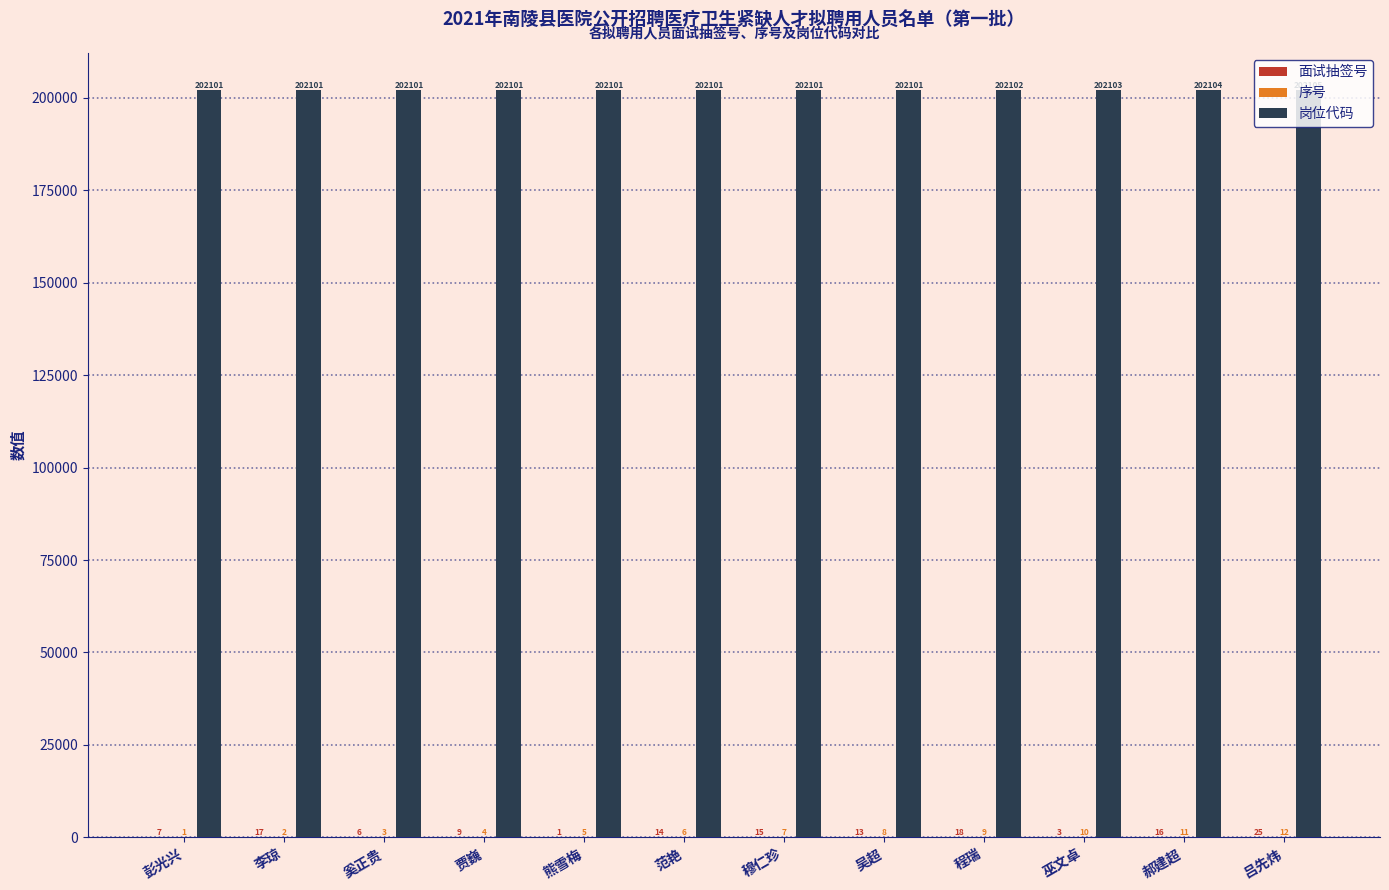

The 岗位代码 series shows 44139 at 程瑞. True or false?

False